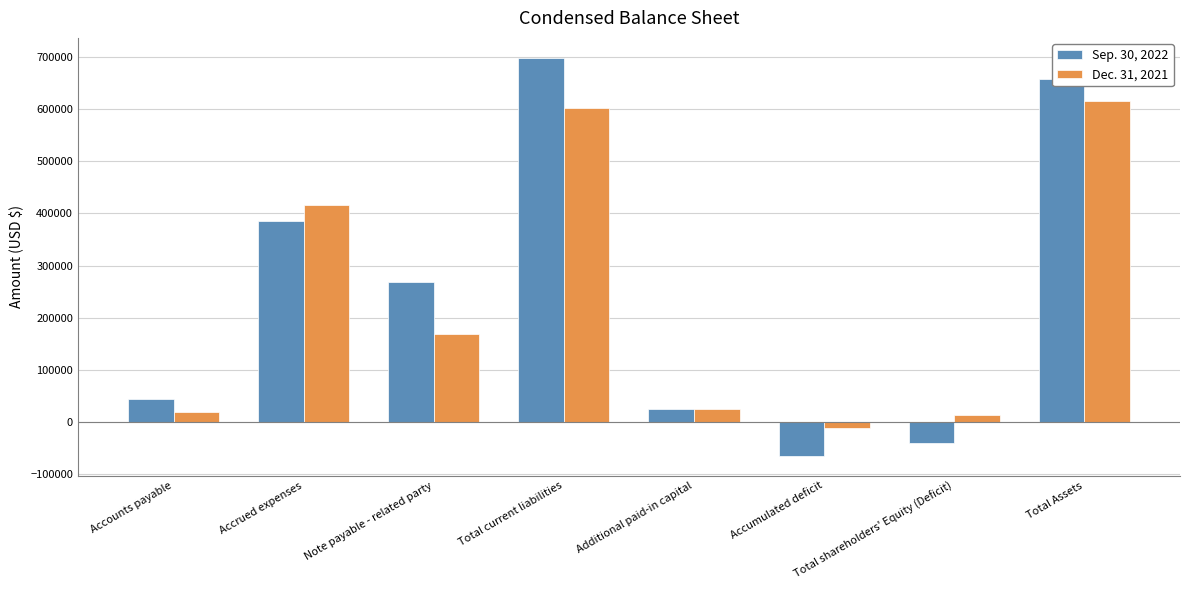

Reading right to left, transcribe all the data shown in this chart.

Sep. 30, 2022: 658927	-40007	-65007	24233	698934	269088	386442	43404
Dec. 31, 2021: 615435	12571	-12429	24233	602864	168043	415660	19161